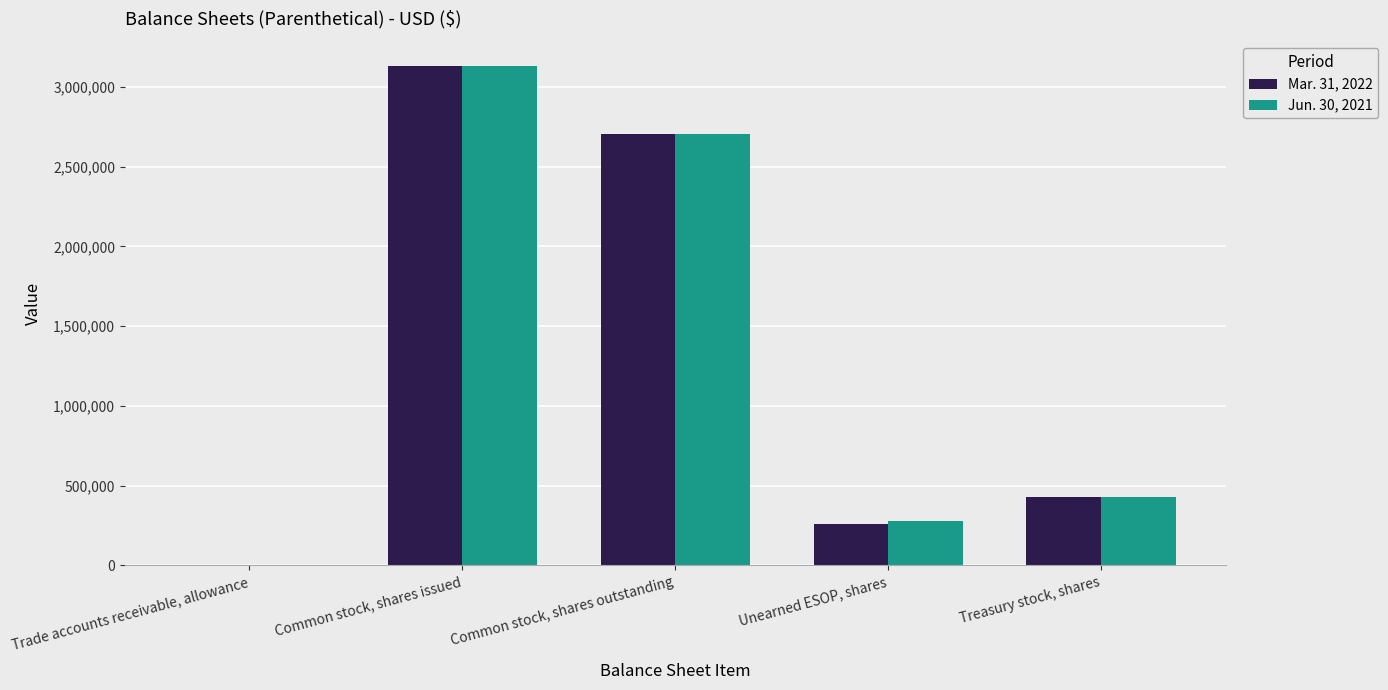

What is the sum of all Mar. 31, 2022 values?

6524825